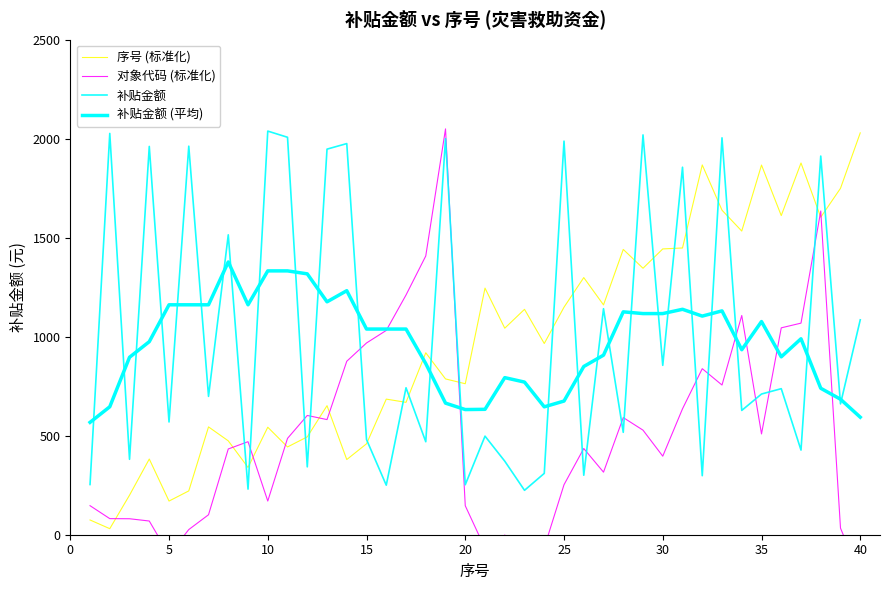

Is the value of 序号 (标准化) at 45 greater than the value of 对象代码 (标准化) at 15?

Yes